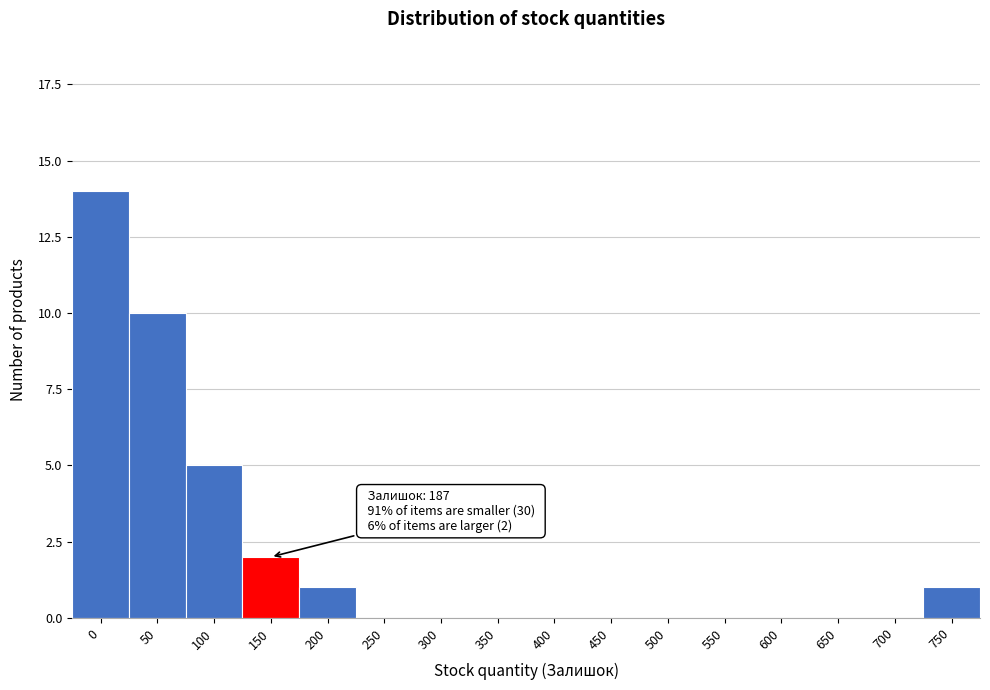

Reading left to right, list all the values displayed in this chart.

0=14	50=10	100=5	150=2	200=1	250=0	300=0	350=0	400=0	450=0	500=0	550=0	600=0	650=0	700=0	750=1